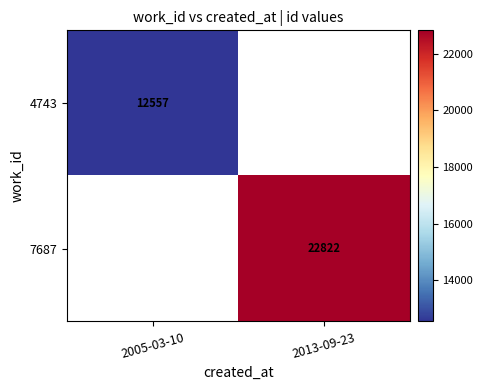

True or false: 4743 has a value of 19811 at 2005-03-10.

False